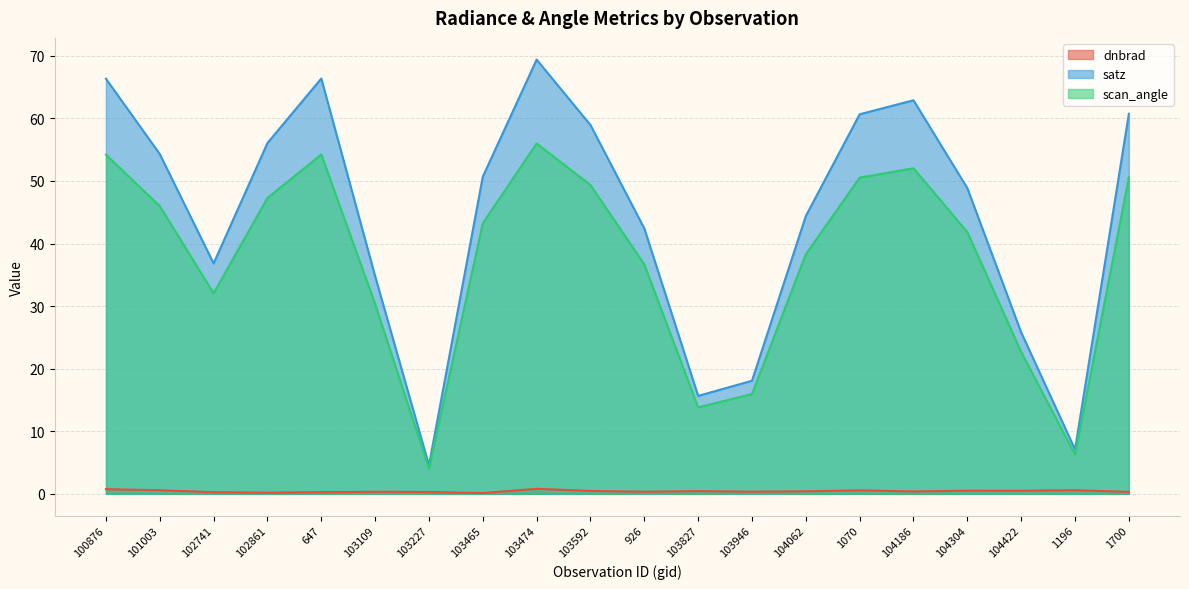

What are all the series names shown in the legend?

dnbrad, satz, scan_angle